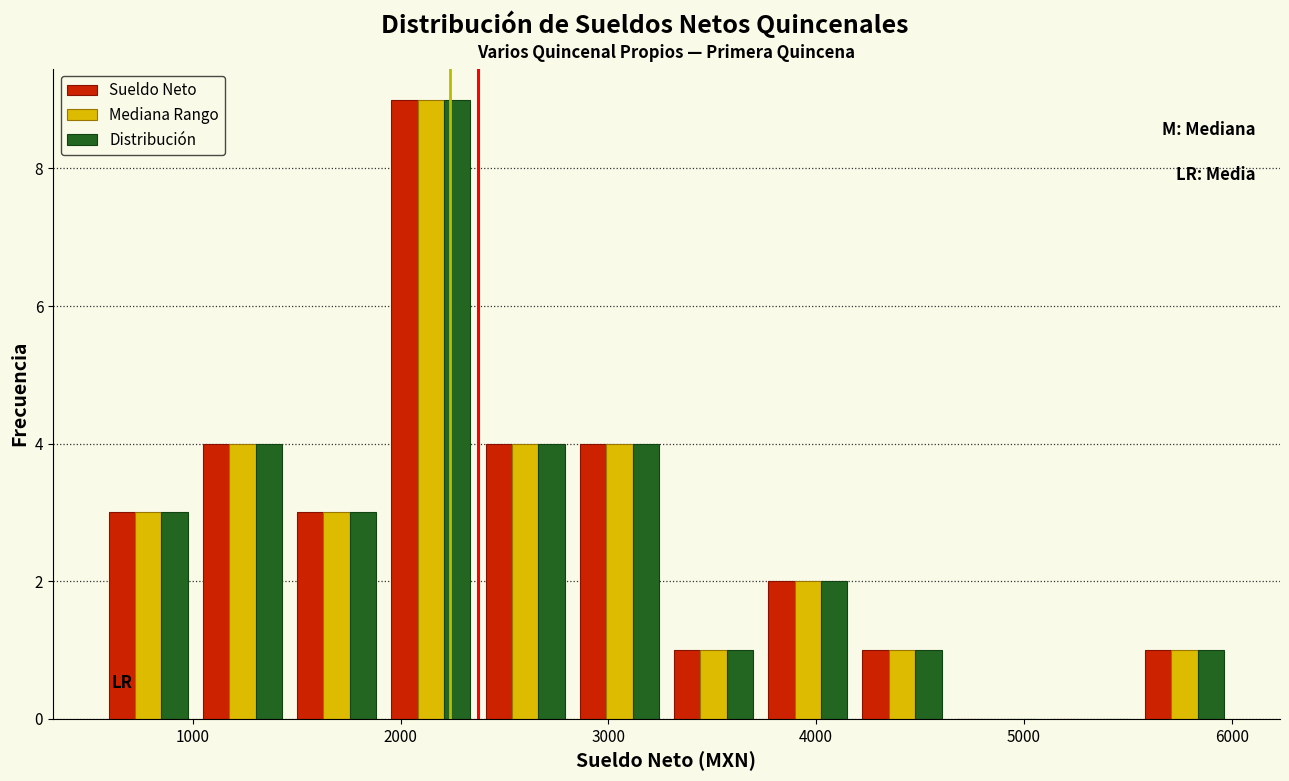

Reading left to right, list every range on the x-axis with the height of the bar of each series over it. Neither the bar edges nor the heights are printed on the chart, so give them approximately, as read against the axes.

600 to 1000: Sueldo Neto=3	Mediana Rango=3	Distribución=3
1000 to 1500: Sueldo Neto=4	Mediana Rango=4	Distribución=4
1500 to 1900: Sueldo Neto=3	Mediana Rango=3	Distribución=3
1900 to 2400: Sueldo Neto=9	Mediana Rango=9	Distribución=9
2400 to 2800: Sueldo Neto=4	Mediana Rango=4	Distribución=4
2800 to 3300: Sueldo Neto=4	Mediana Rango=4	Distribución=4
3300 to 3700: Sueldo Neto=1	Mediana Rango=1	Distribución=1
3700 to 4200: Sueldo Neto=2	Mediana Rango=2	Distribución=2
4200 to 4600: Sueldo Neto=1	Mediana Rango=1	Distribución=1
4600 to 5100: Sueldo Neto=0	Mediana Rango=0	Distribución=0
5100 to 5500: Sueldo Neto=0	Mediana Rango=0	Distribución=0
5500 to 6000: Sueldo Neto=1	Mediana Rango=1	Distribución=1